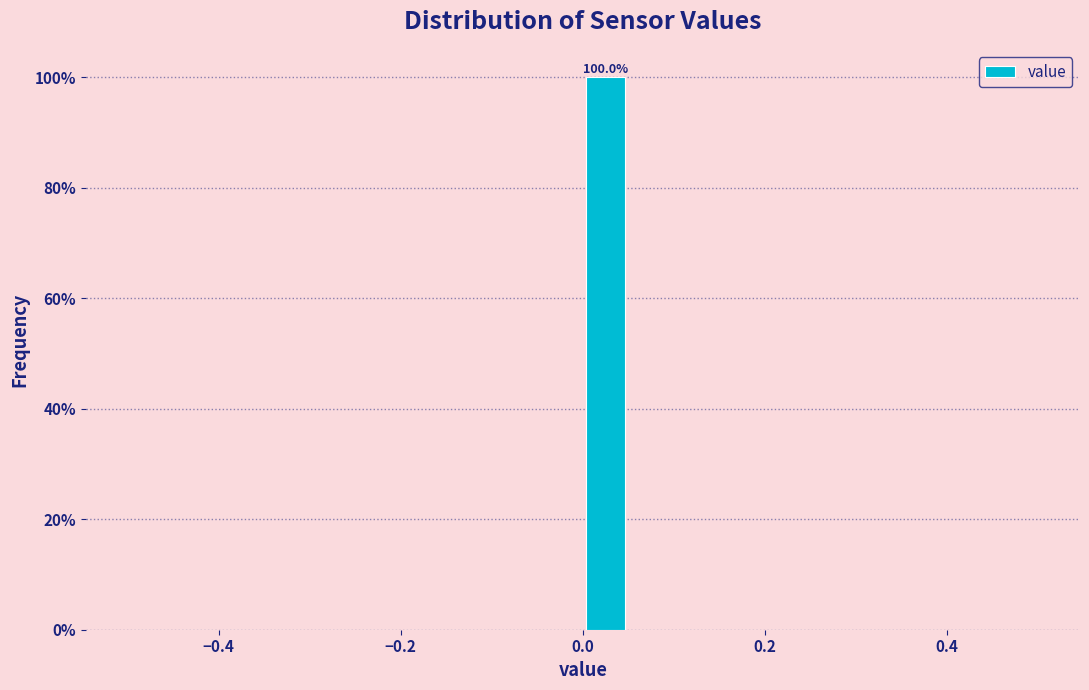

Around what value on the x-axis is the tallest bar? Give the approximate position of its centre, as read against the axis.

0.02